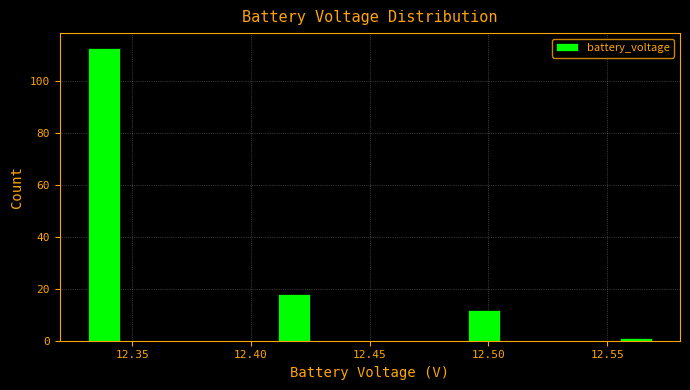

Read against the x-axis, roughly where is the centre of the tallest bar?

12.340